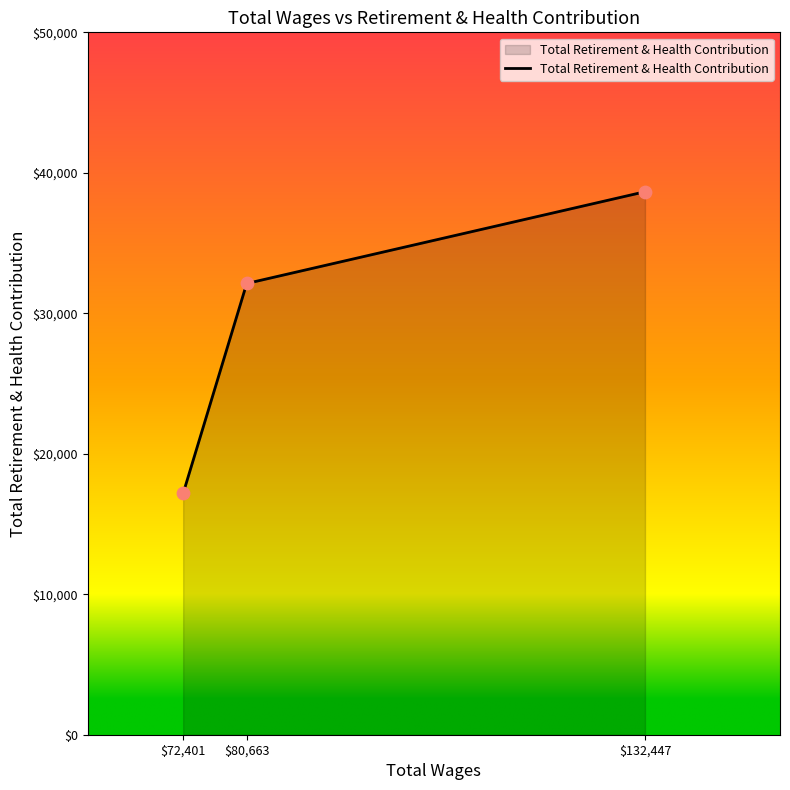

Between $72,401 and $132,447, which is larger?

$132,447